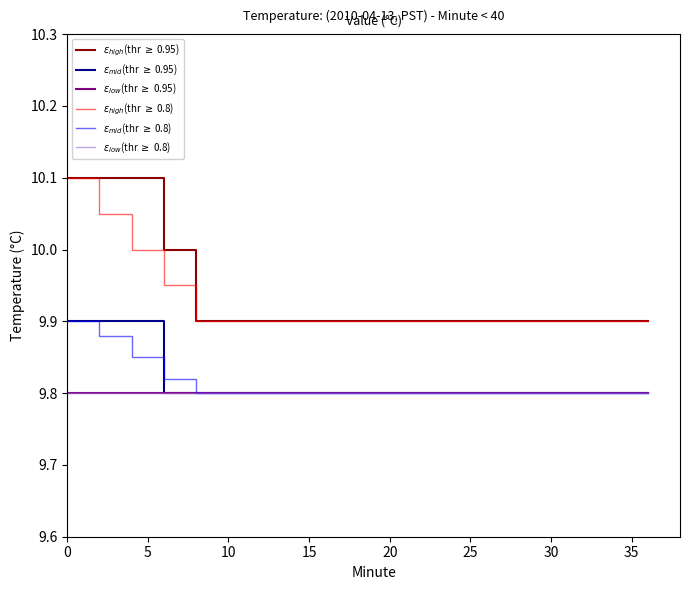

Reading left to right, list all the values displayed in this chart.

$\varepsilon_{high}$(thr $\geq$ 0.95): 10.1	10.1	10.1	10.0	9.9	9.9	9.9	9.9	9.9	9.9	9.9	9.9	9.9	9.9	9.9	9.9	9.9	9.9	9.9
$\varepsilon_{mid}$(thr $\geq$ 0.95): 9.9	9.9	9.9	9.8	9.8	9.8	9.8	9.8	9.8	9.8	9.8	9.8	9.8	9.8	9.8	9.8	9.8	9.8	9.8
$\varepsilon_{low}$(thr $\geq$ 0.95): 9.8	9.8	9.8	9.8	9.8	9.8	9.8	9.8	9.8	9.8	9.8	9.8	9.8	9.8	9.8	9.8	9.8	9.8	9.8
$\varepsilon_{high}$(thr $\geq$ 0.8): 10.1	10.1	10.0	9.9	9.9	9.9	9.9	9.9	9.9	9.9	9.9	9.9	9.9	9.9	9.9	9.9	9.9	9.9	9.9
$\varepsilon_{mid}$(thr $\geq$ 0.8): 9.9	9.9	9.8	9.8	9.8	9.8	9.8	9.8	9.8	9.8	9.8	9.8	9.8	9.8	9.8	9.8	9.8	9.8	9.8
$\varepsilon_{low}$(thr $\geq$ 0.8): 9.8	9.8	9.8	9.8	9.8	9.8	9.8	9.8	9.8	9.8	9.8	9.8	9.8	9.8	9.8	9.8	9.8	9.8	9.8